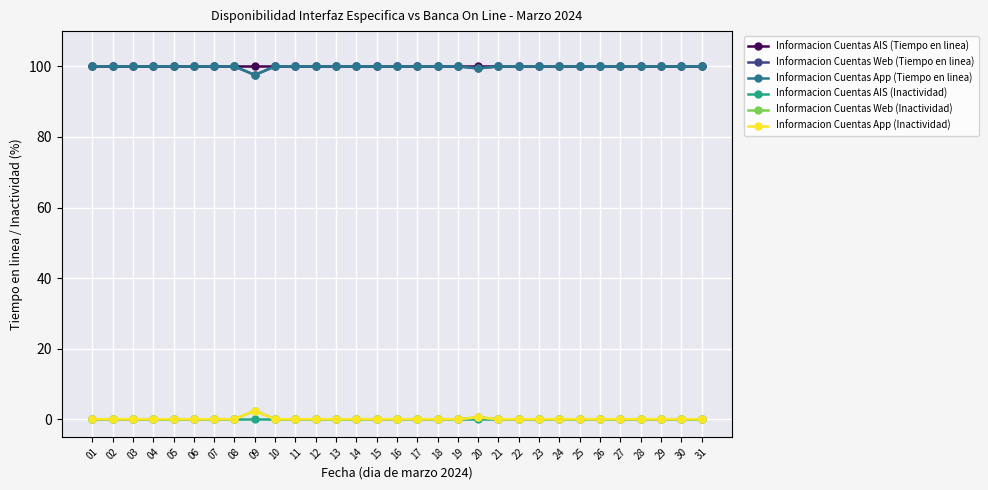

Does the chart have visible grid lines?

Yes